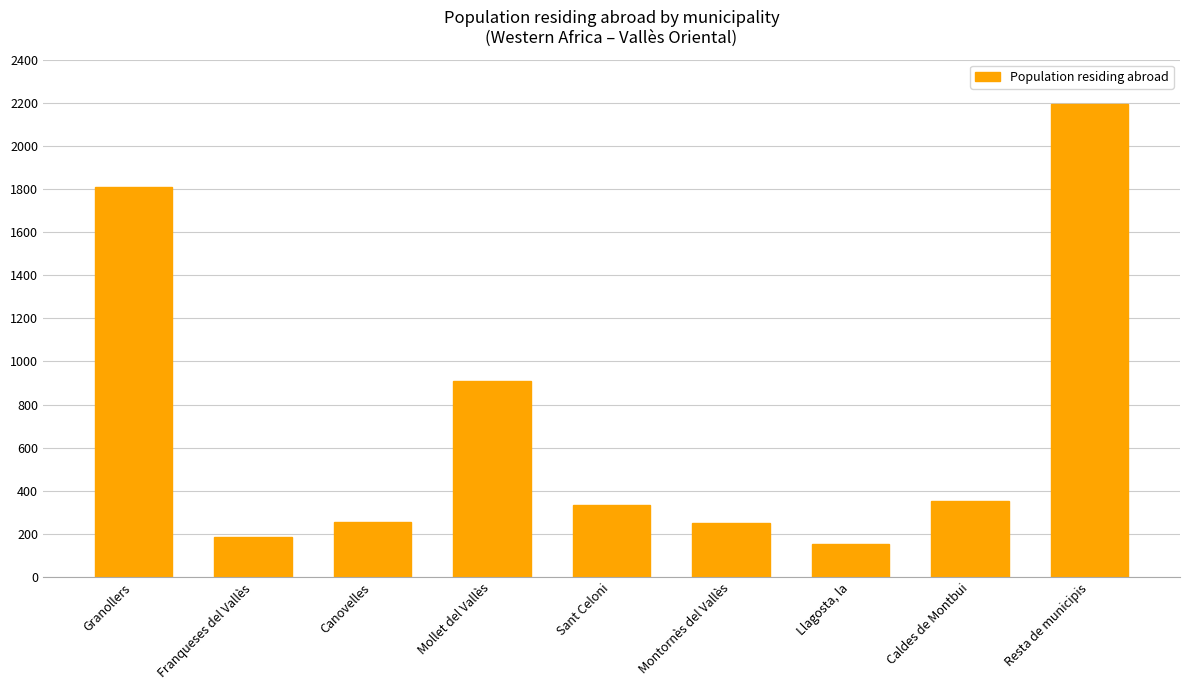

What is the value of the 4th bar from the left?

907